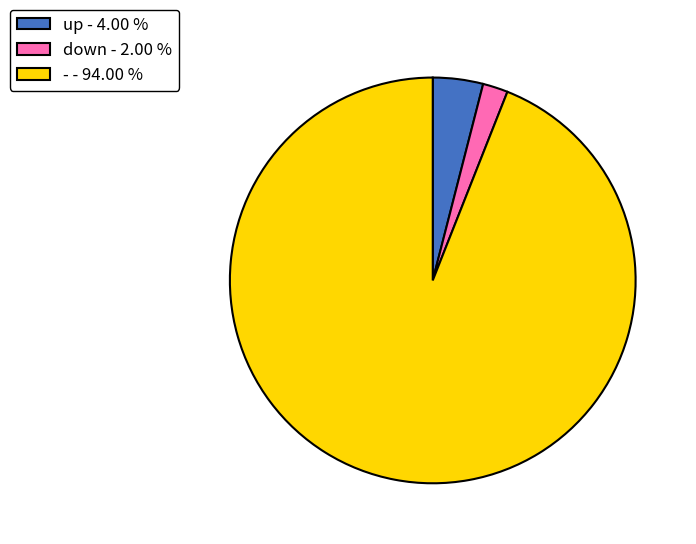

What is the smallest slice in the pie chart?

down